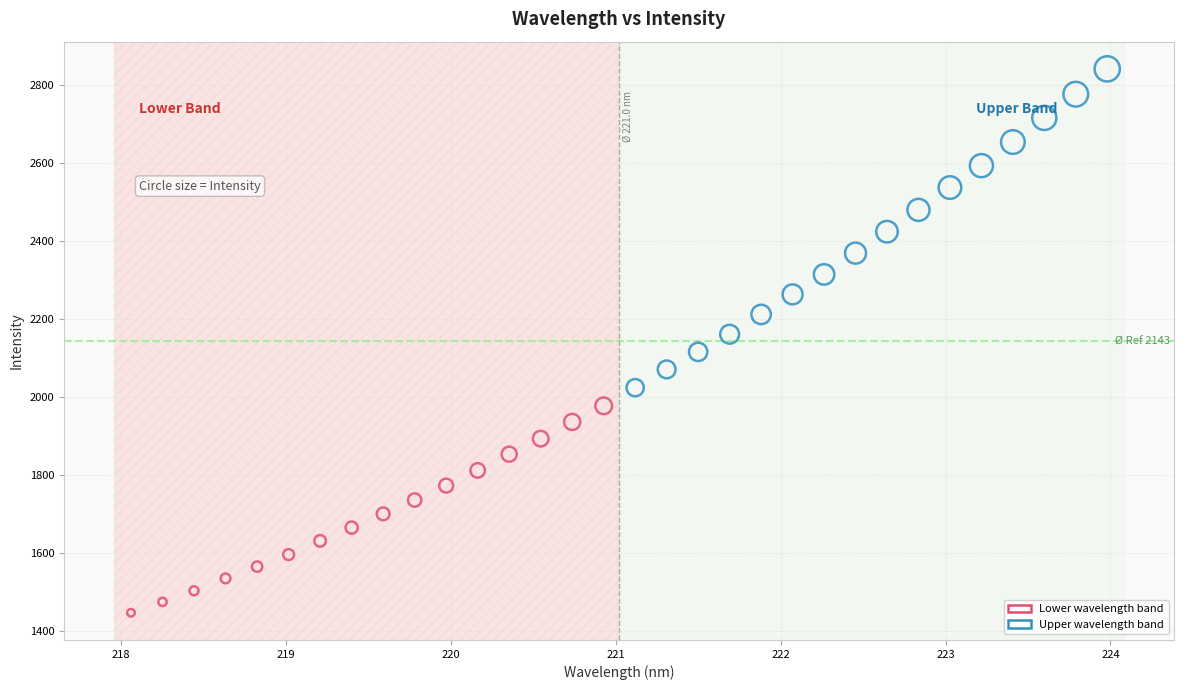

Which series has the widest spread of Y values?

Upper wavelength band